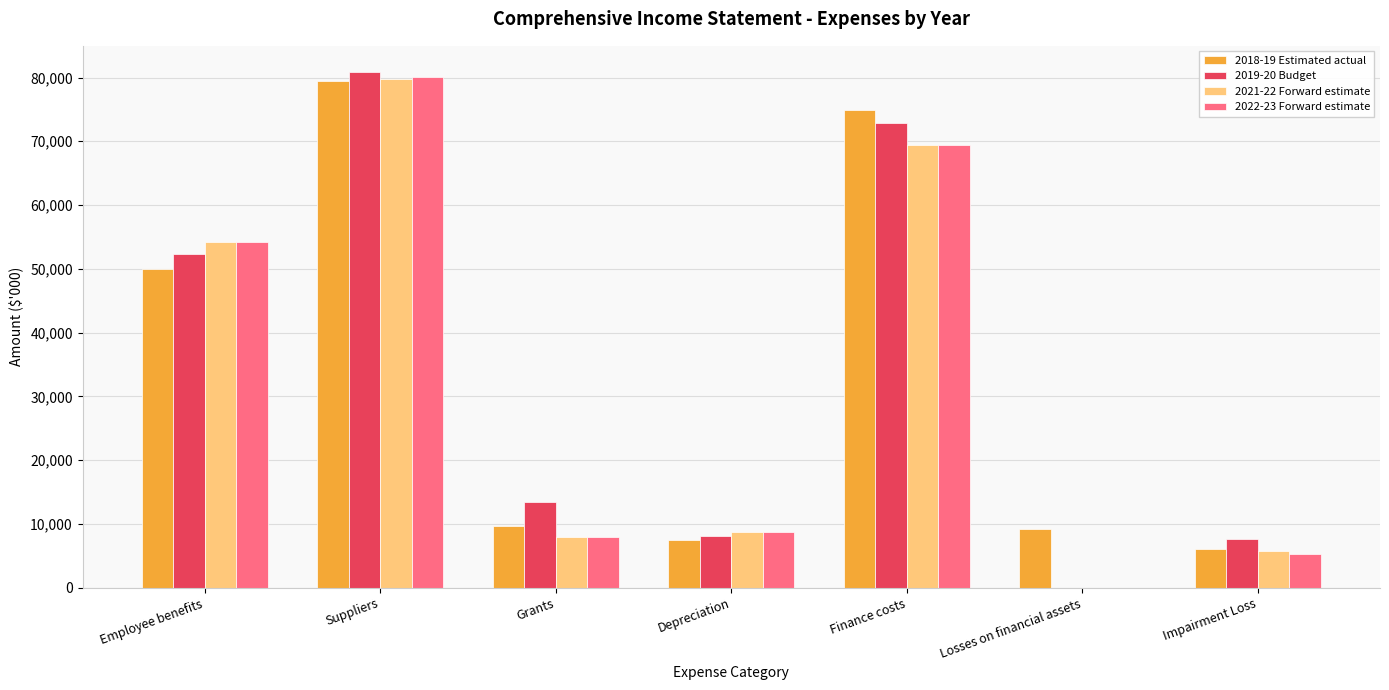

What is the average value of the 2022-23 Forward estimate series?

32257